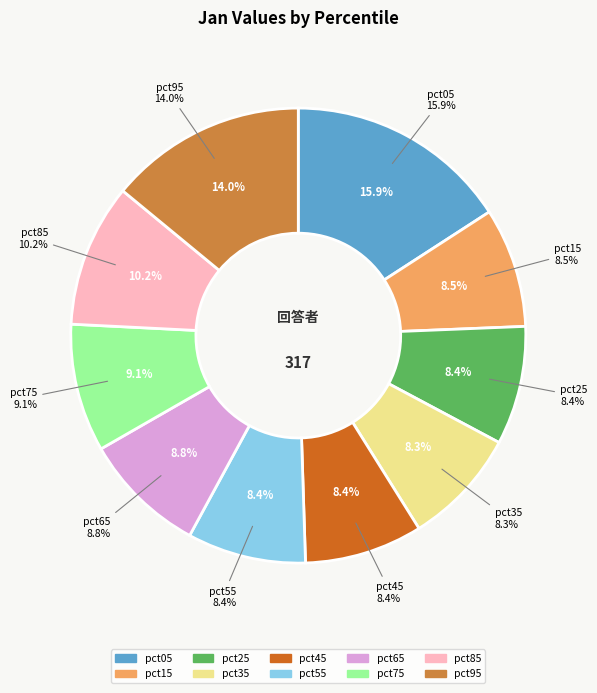

What is the total percentage of pct25 and pct55?

16.9%